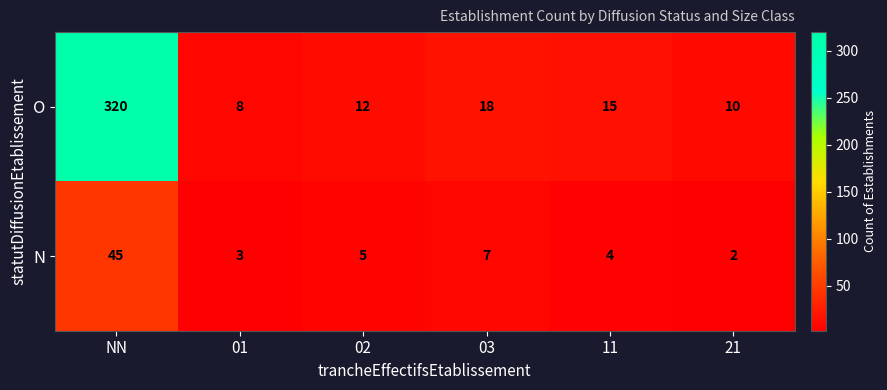

At which category does the chart reach its minimum across all series?

21